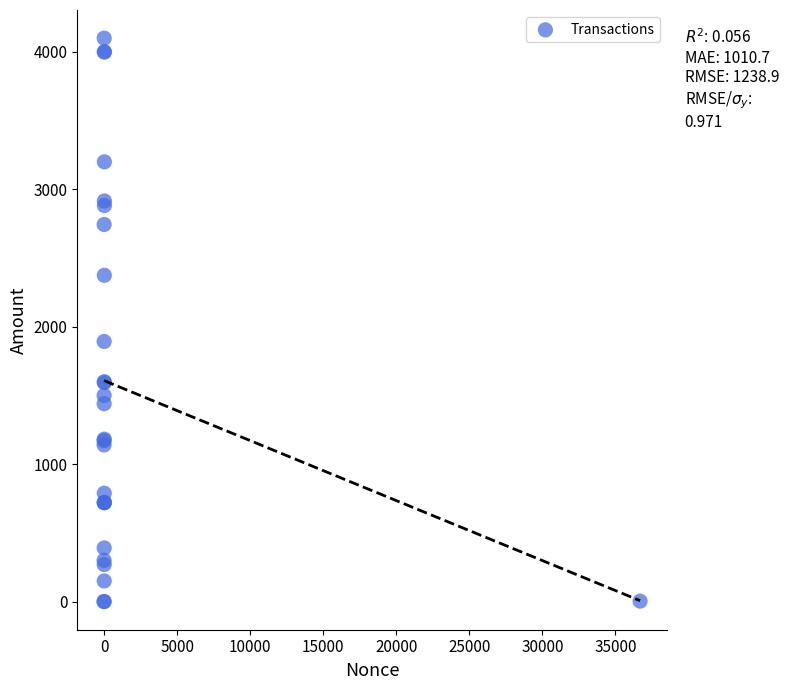

What Y value in the scatter plot is closest to 2050?

1892.8